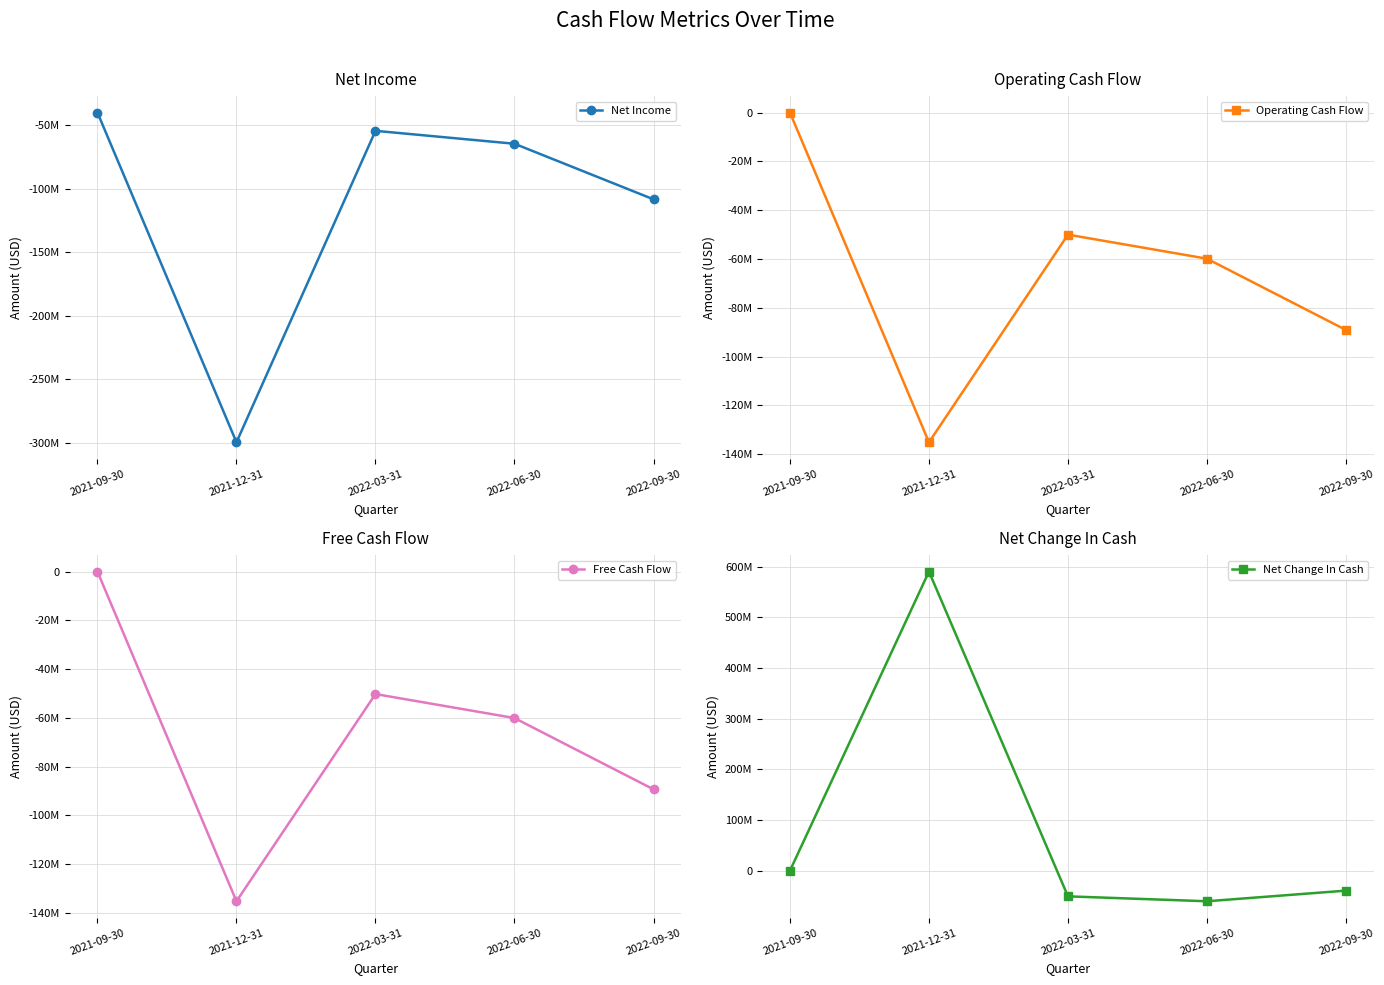

True or false: Net Income and Net Change In Cash intersect in this chart.

False